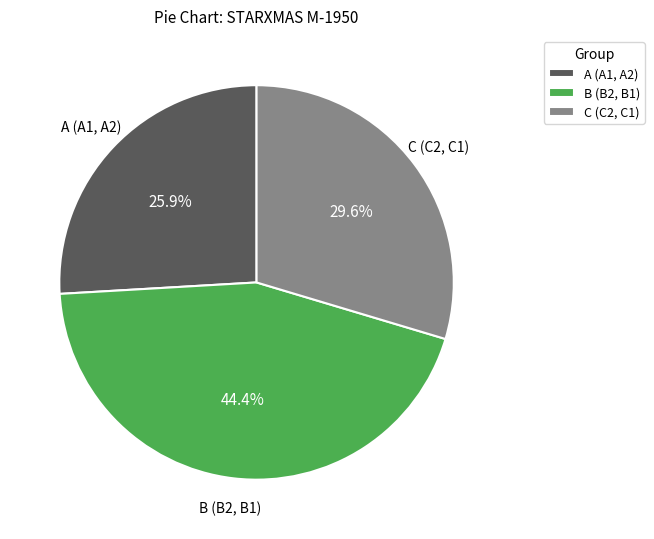

What is the smallest slice in the pie chart?

A (A1, A2)